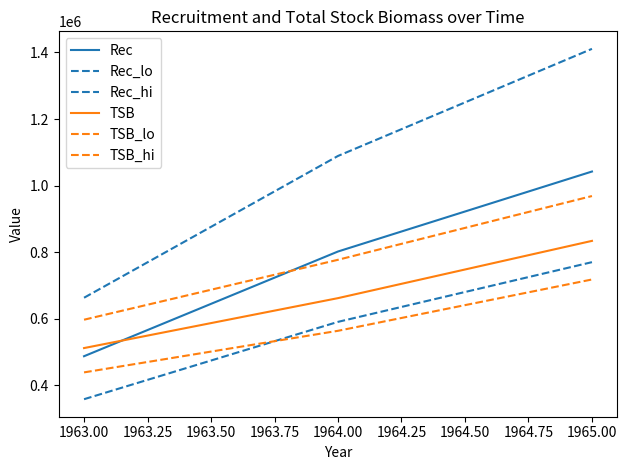

Rank the series by their maximum value, from highest to lowest.

Rec_hi, Rec, TSB_hi, TSB, Rec_lo, TSB_lo